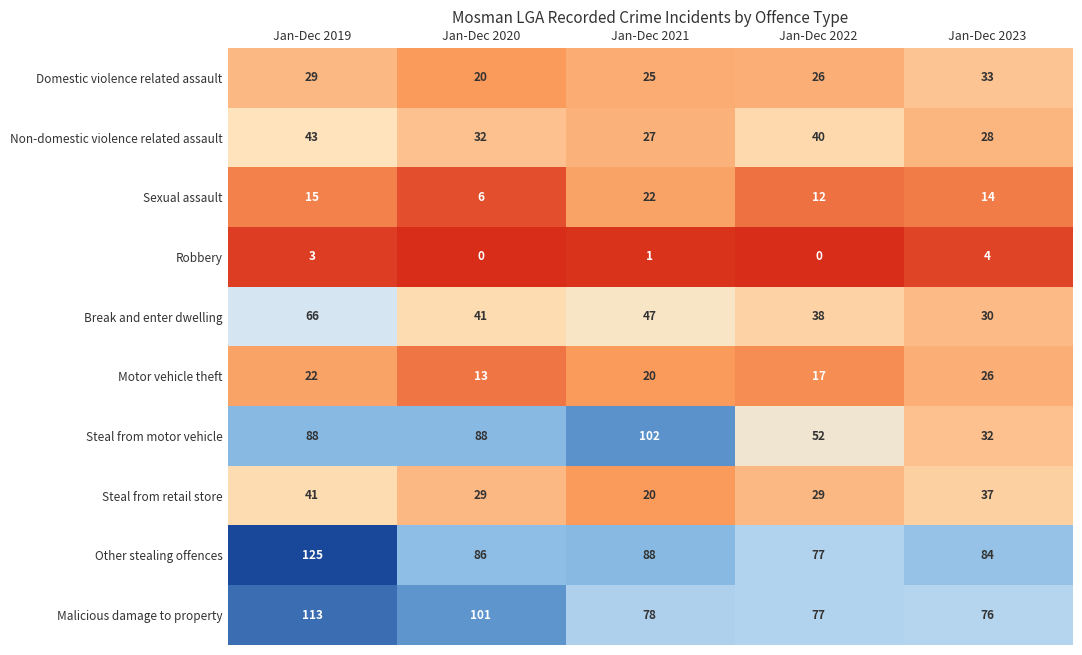

Where does the Sexual assault series first go above 14?

Jan-Dec 2019